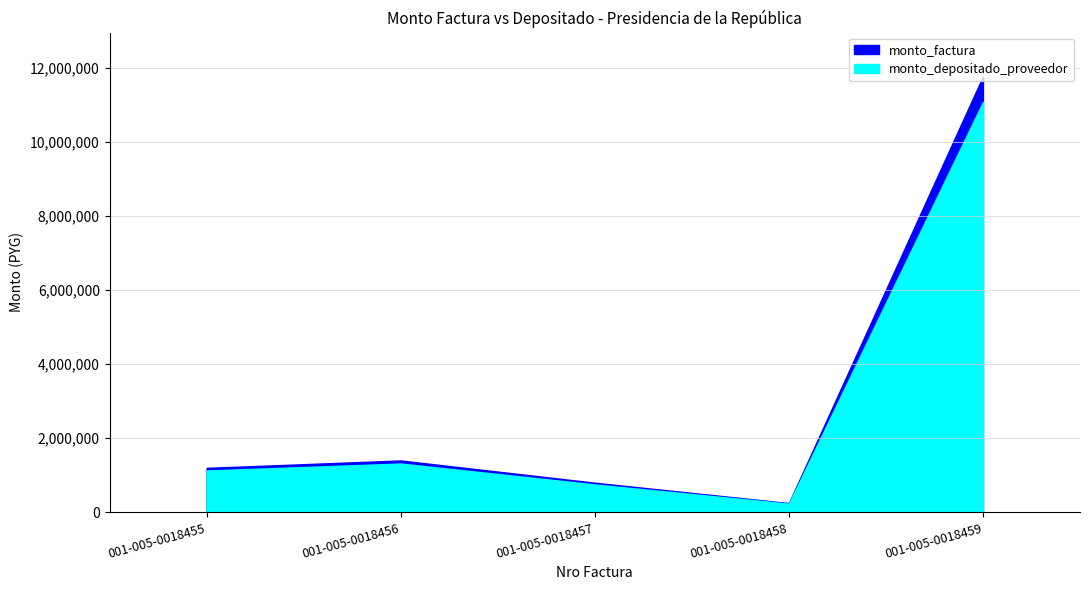

What is the minimum value for monto_factura?

250000